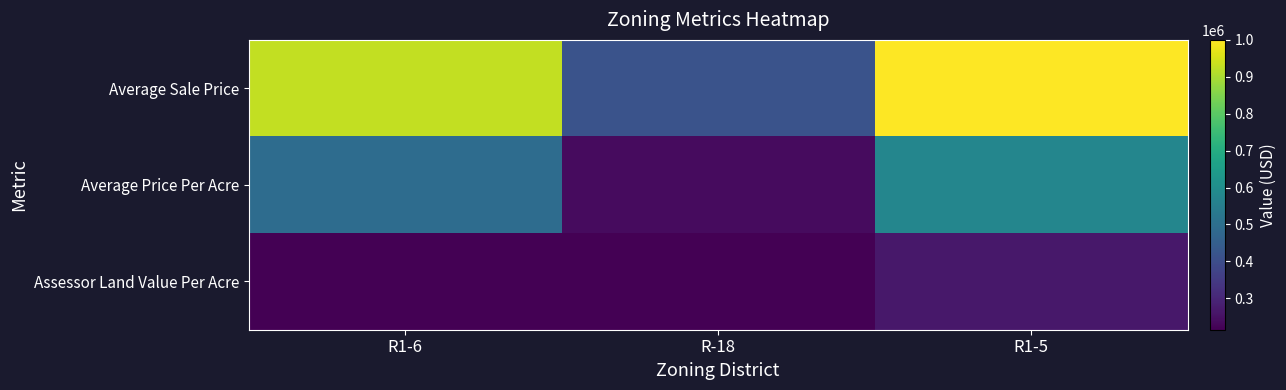

How many data points does each series have?

3